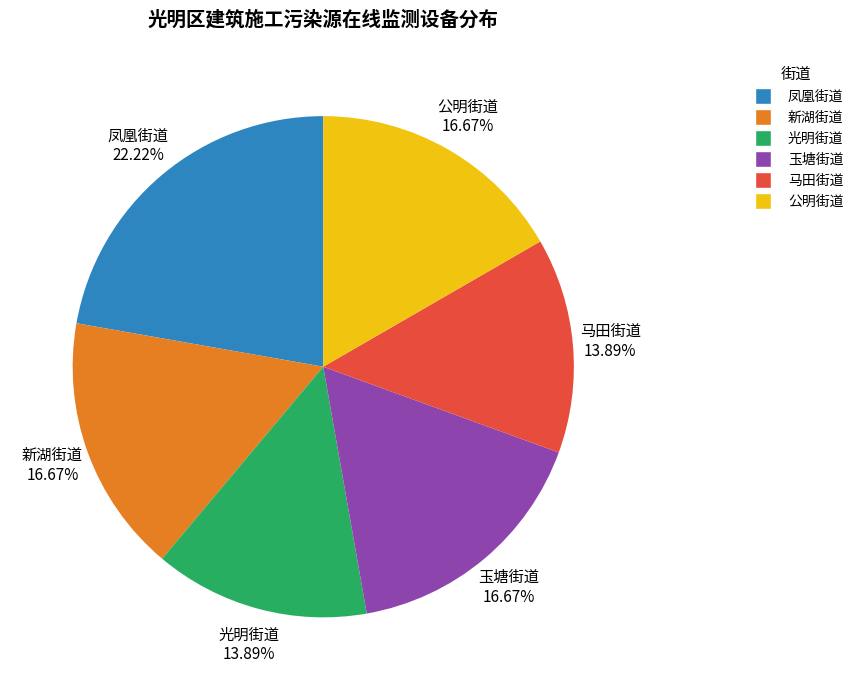

Which category has the biggest portion of the pie?

凤凰街道